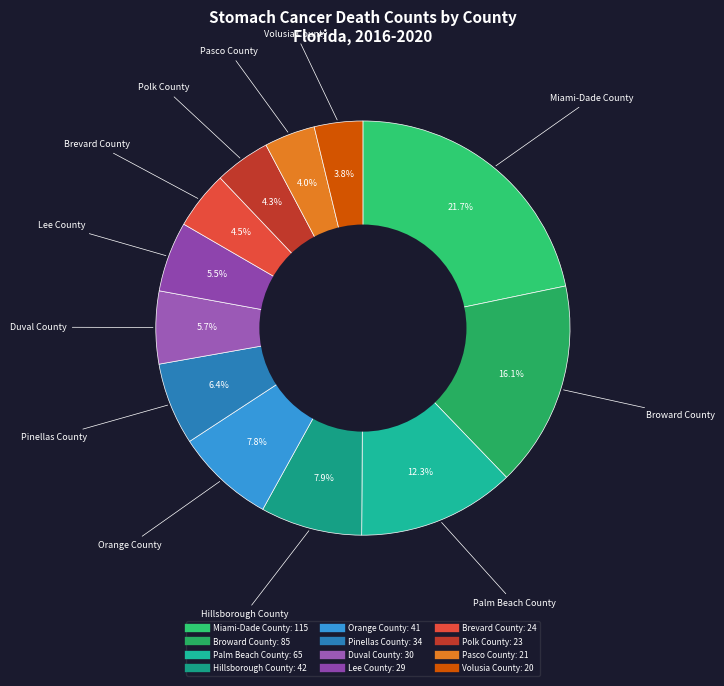

To the nearest percent, what is the combined percentage of Polk County and Hillsborough County?

12%